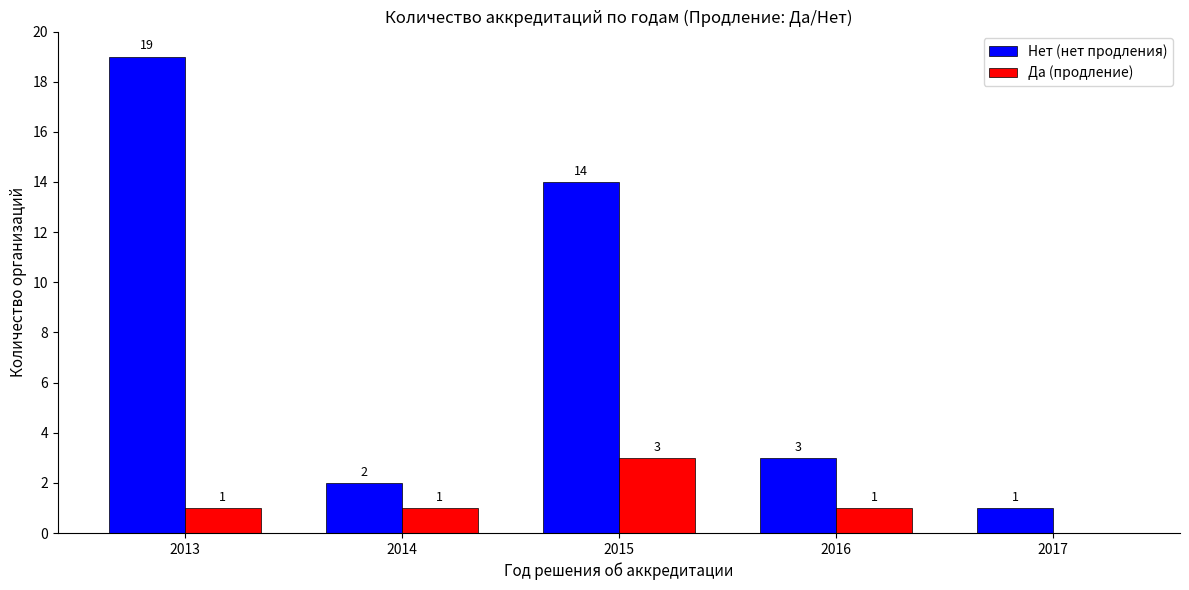

Count the number of data series in this chart.

2